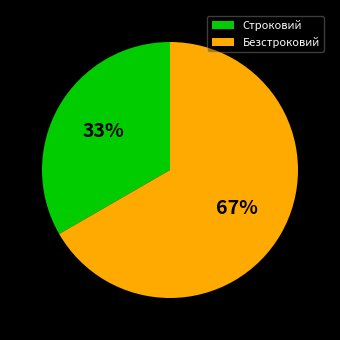

The Безстроковий slice represents 54% of the pie. True or false?

False